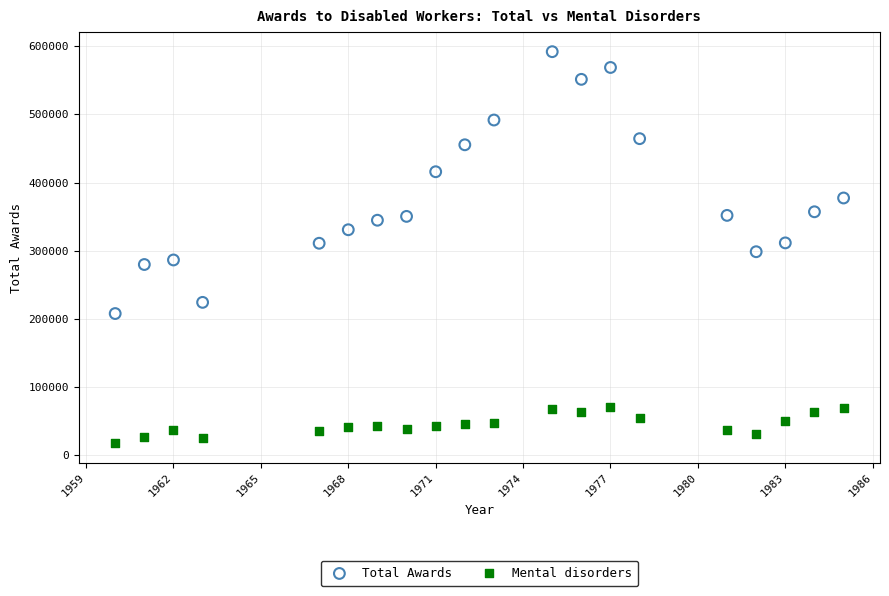

Across all data points, what is the range of Y values (max minus min)?

574762